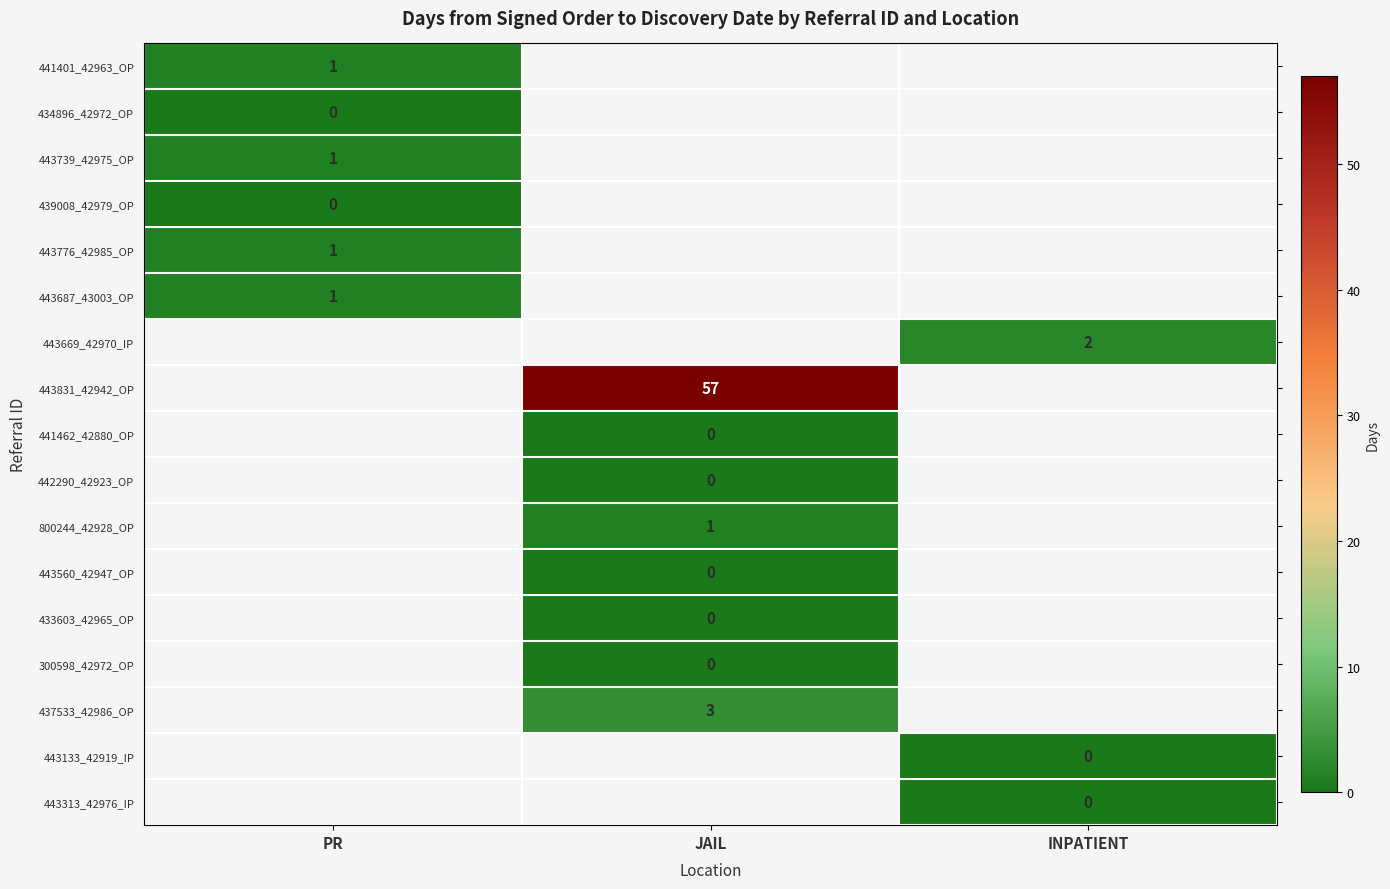

Count the number of data series in this chart.

17